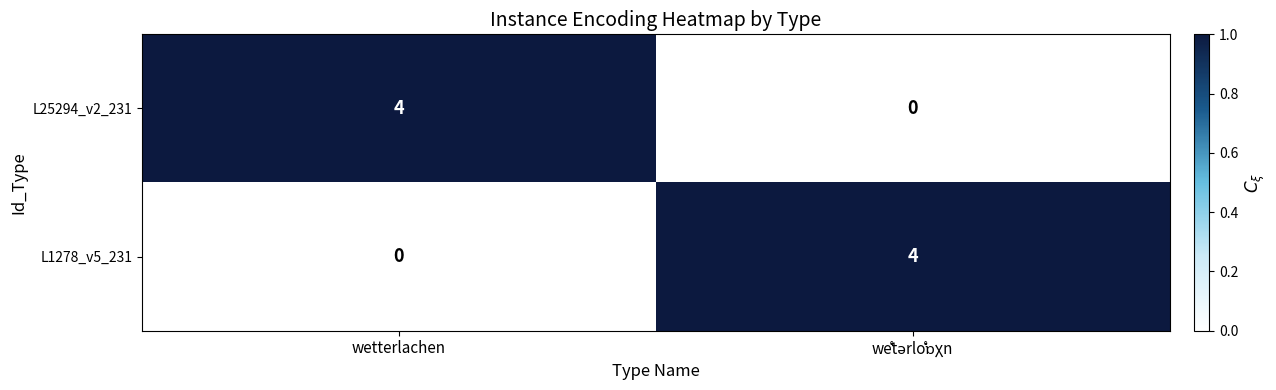

Reading left to right, what are all the values shown in this chart?

L25294_v2_231: 4	0
L1278_v5_231: 0	4